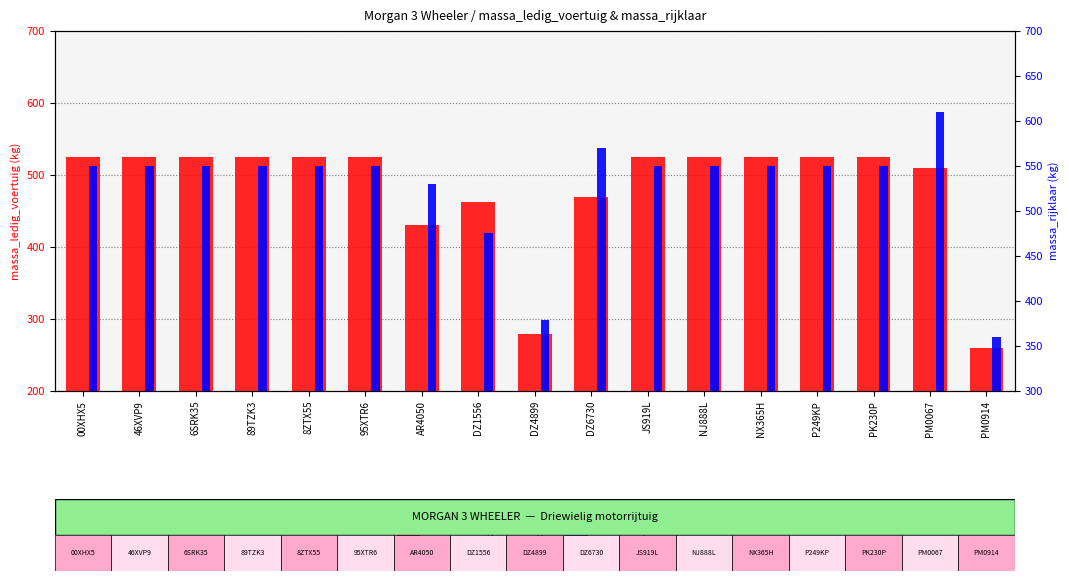

What is the minimum value shown in the chart?

260